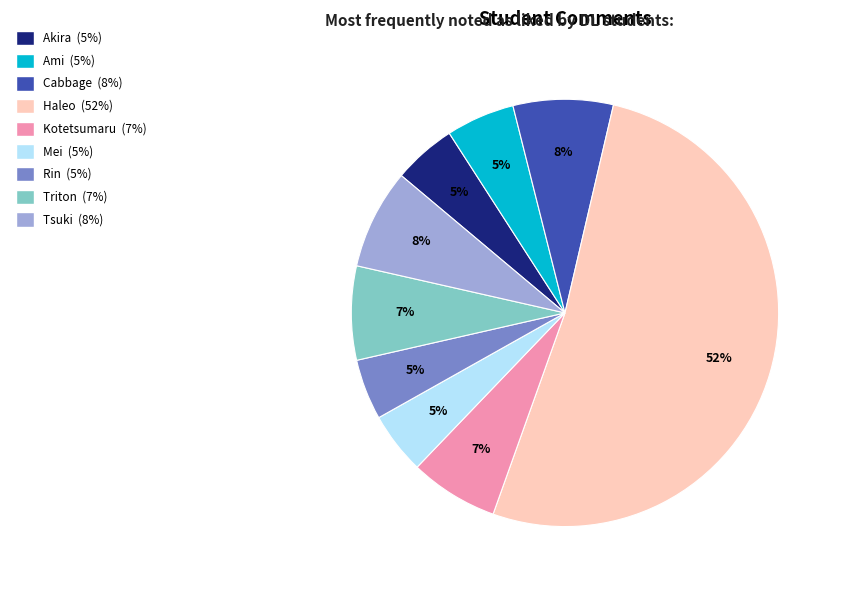

To the nearest percent, what percentage of the pie is Akira?

5%